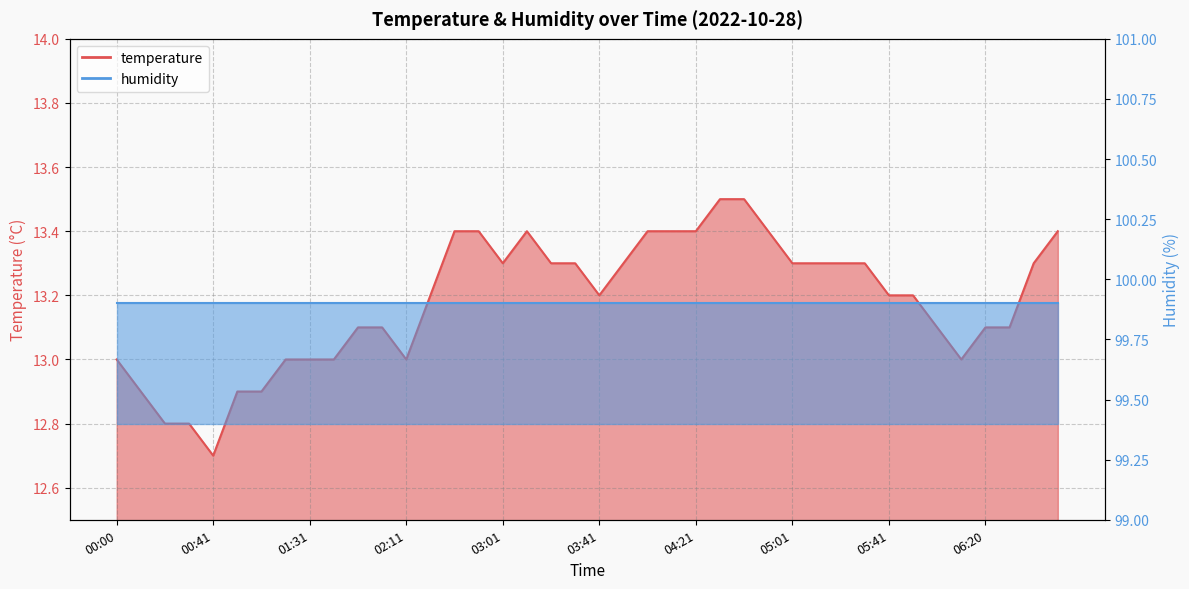

What is the difference between the maximum and minimum values?

0.8